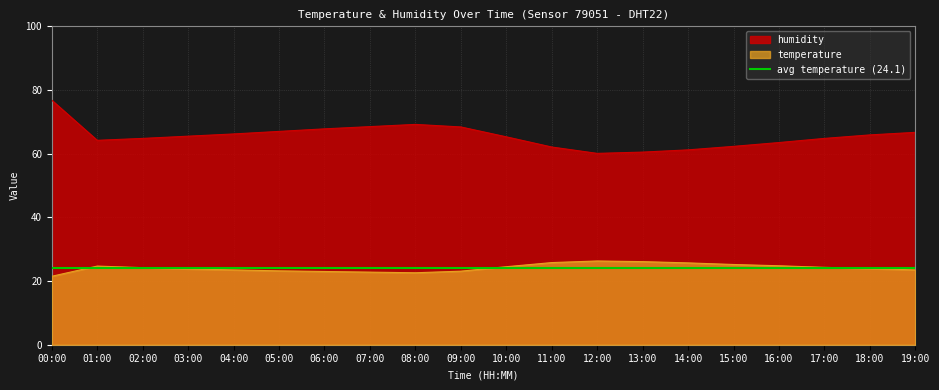

True or false: humidity and temperature intersect in this chart.

False